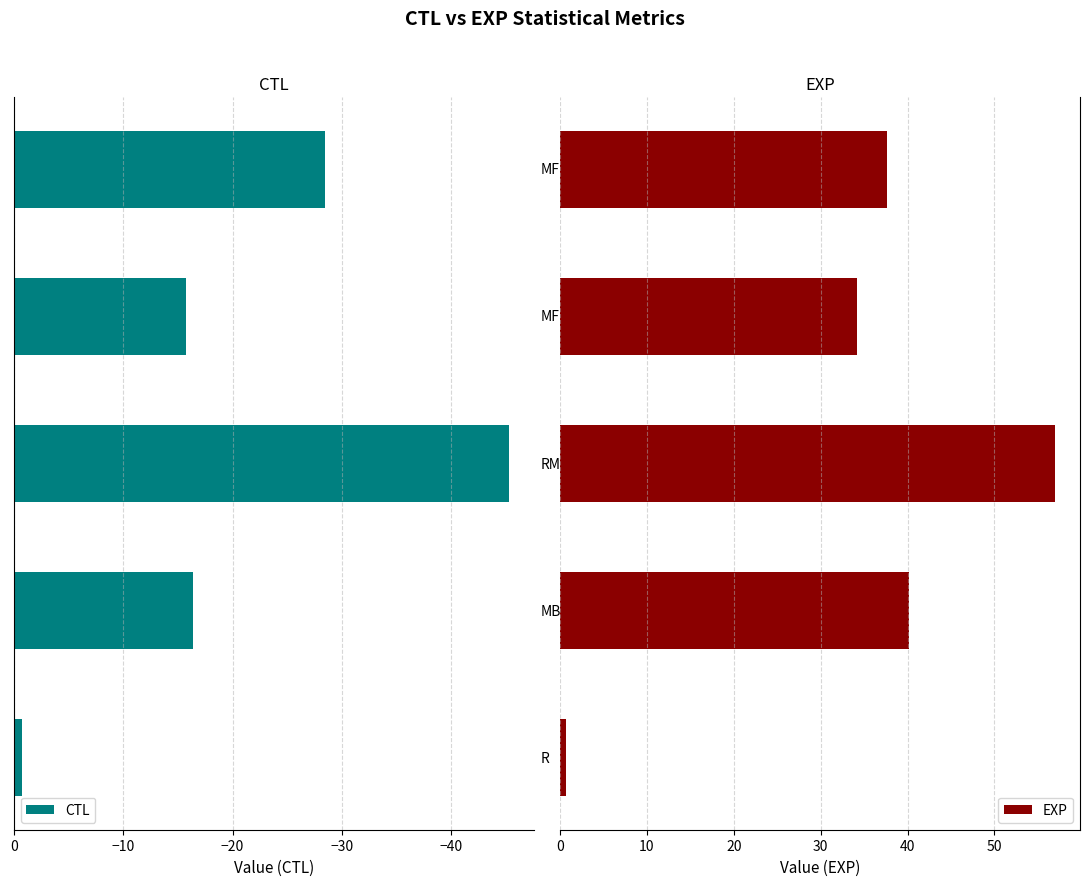

What are all the series names shown in the legend?

CTL, EXP